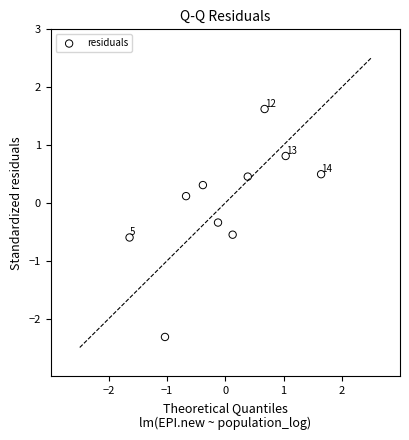

What is the range of X values (max minus min)?

3.3